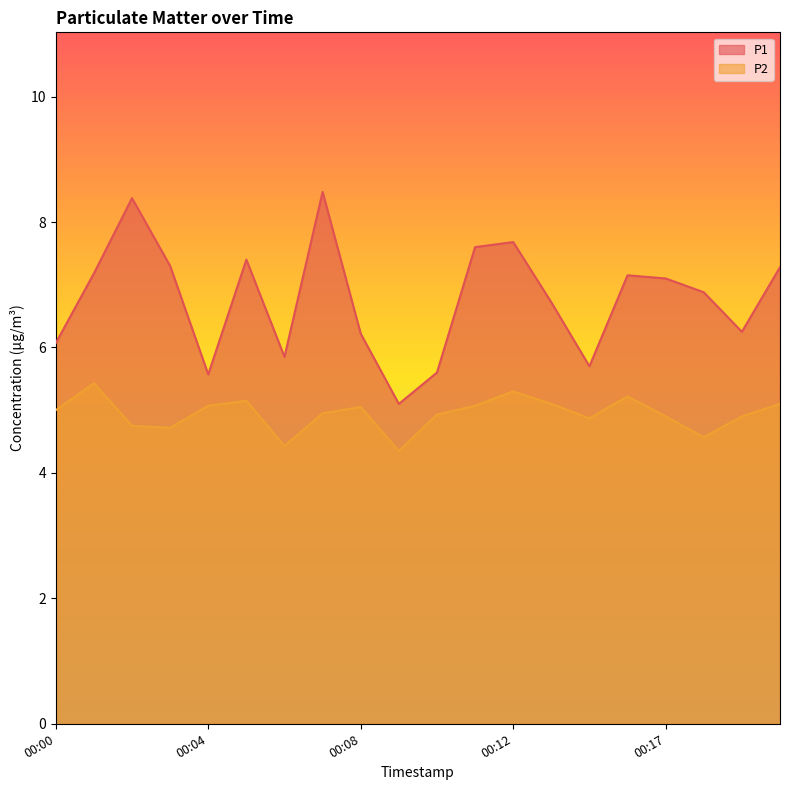

What is the total value across all series at 00:00?

11.1